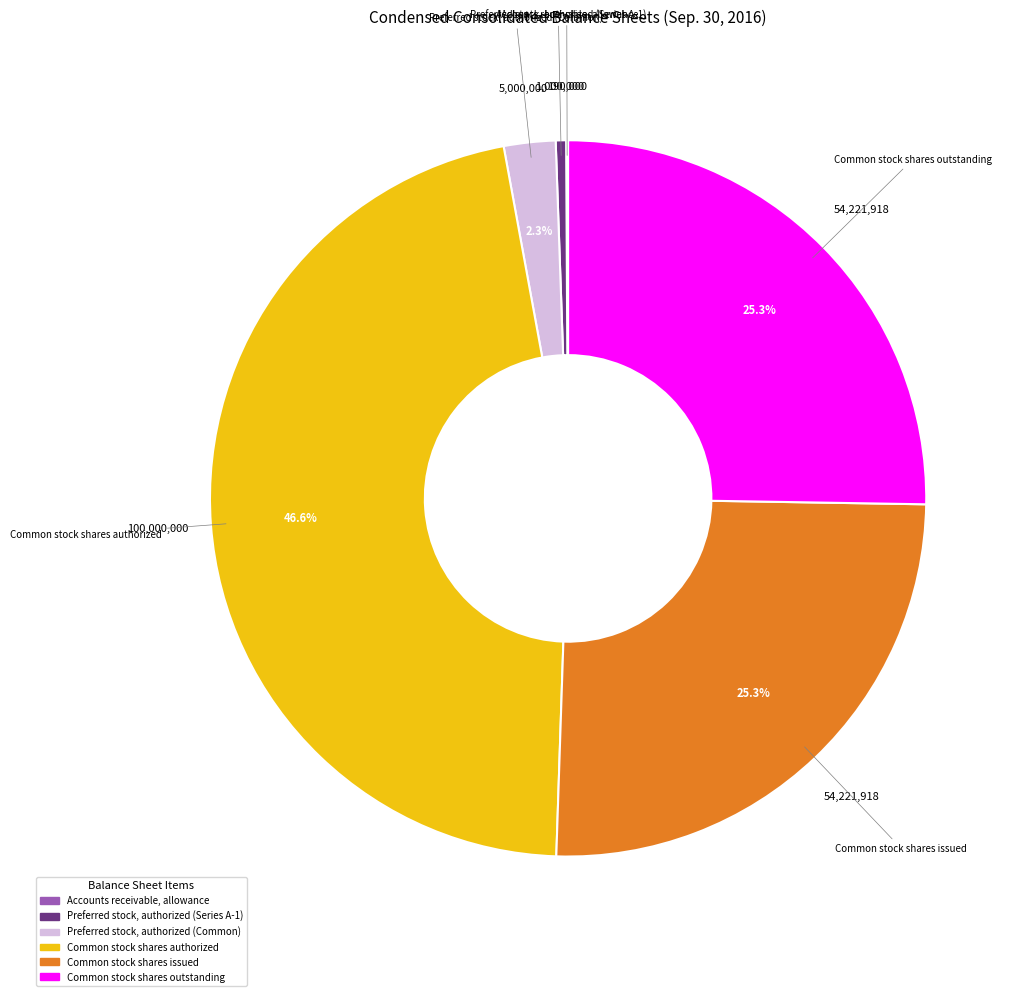

Which slice is the largest?

Common stock shares authorized